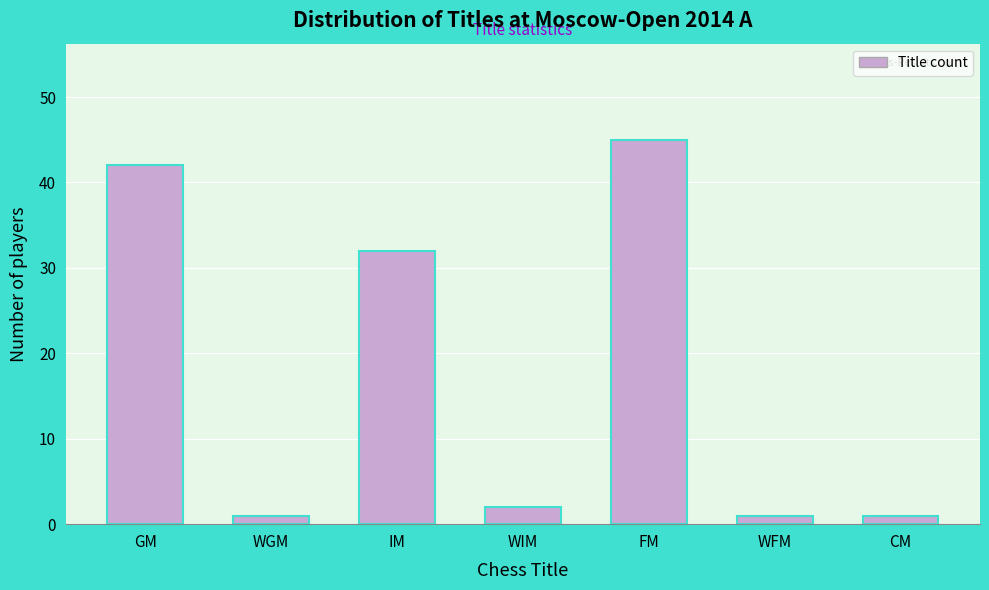

Reading left to right, transcribe all the data shown in this chart.

GM=42	WGM=1	IM=32	WIM=2	FM=45	WFM=1	CM=1